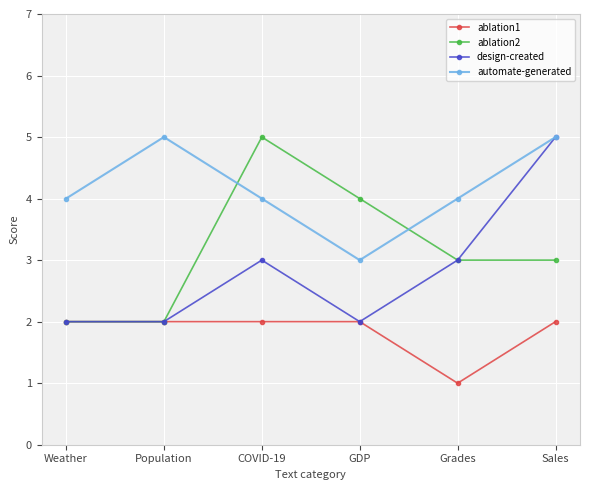

How many series are shown in this chart?

4